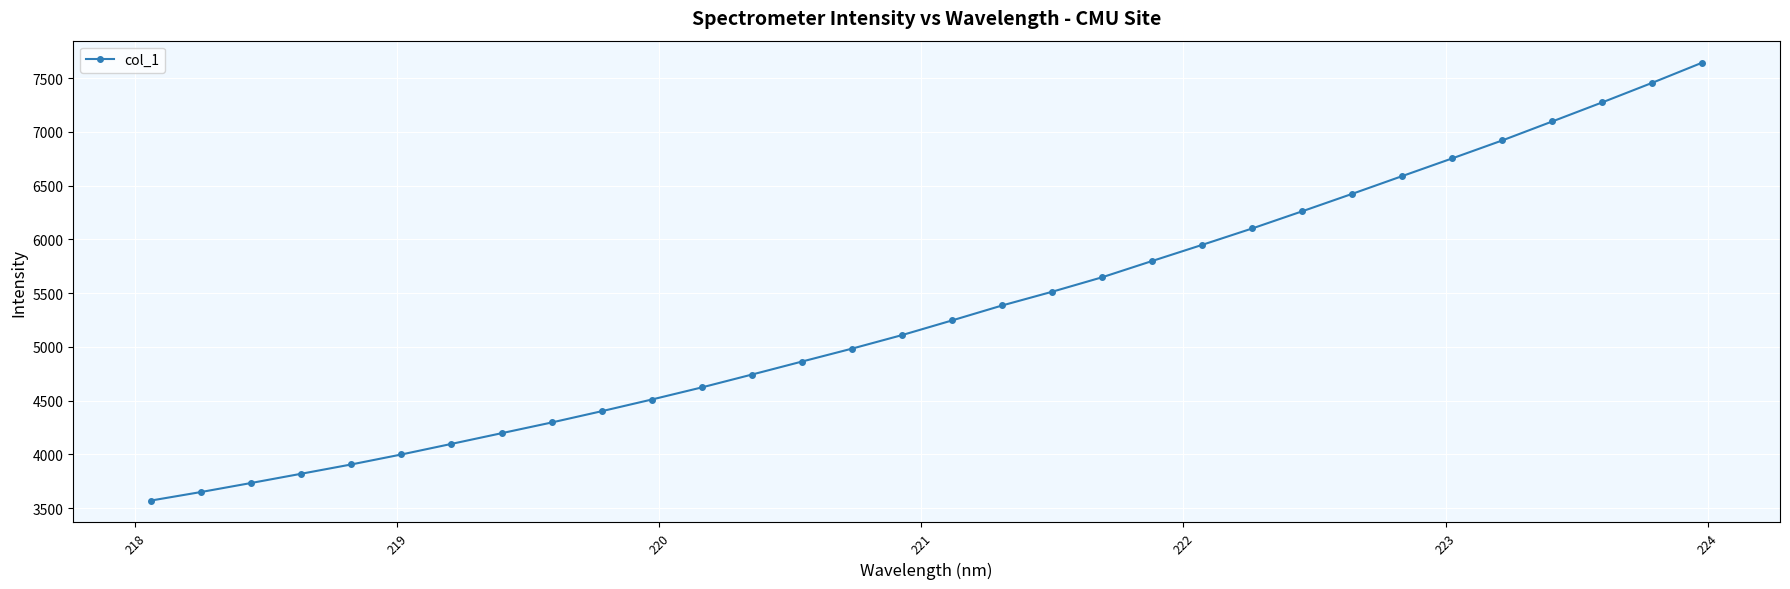

What is the value of the 9th point from the left?

4296.8